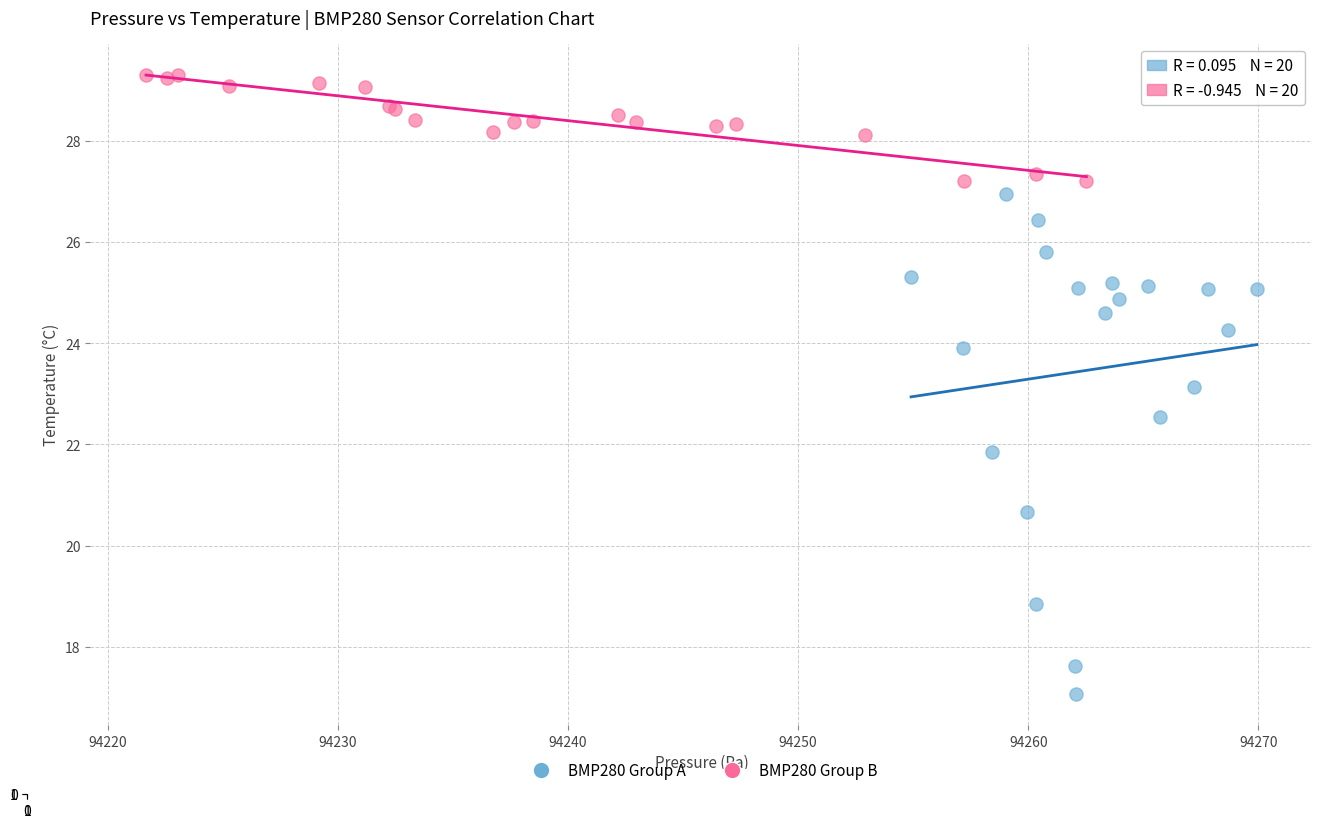

Which series contains the lowest Y value?

BMP280 Group A